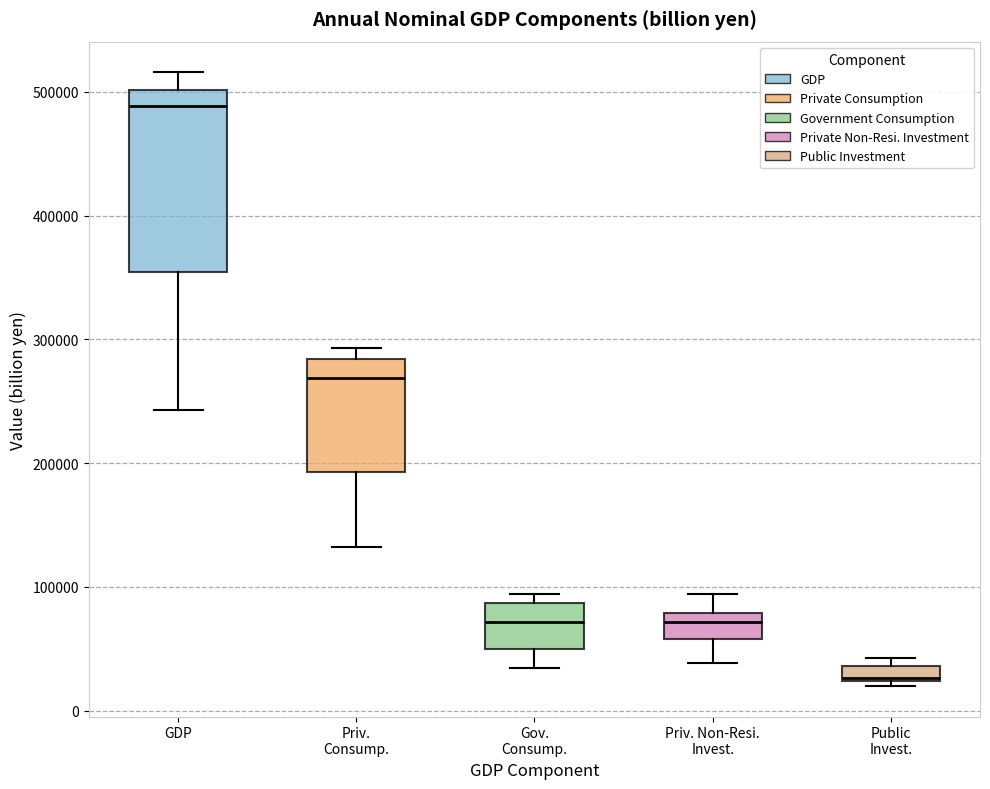

Comparing the boxes themselves (not the whiskers), which one is the tallest?

GDP